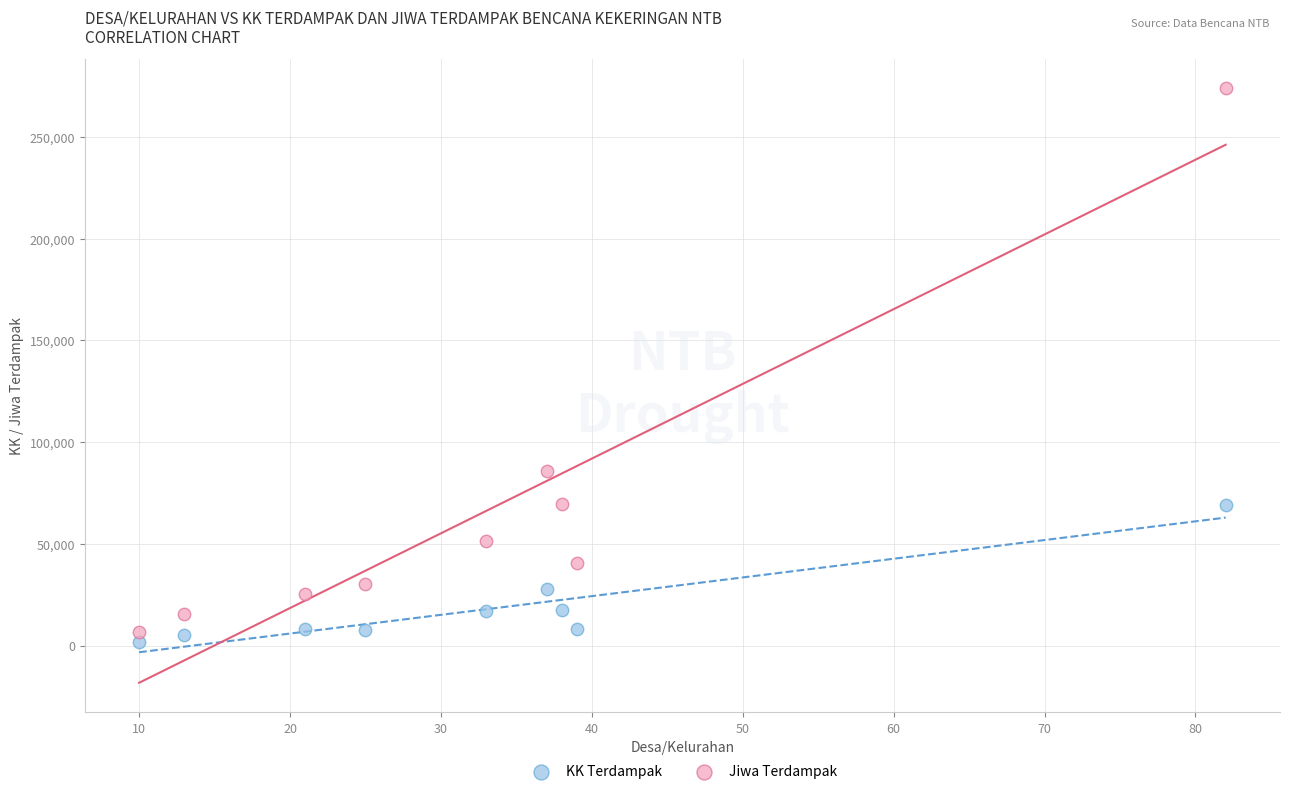

Across all data points, what is the range of X values (max minus min)?

72